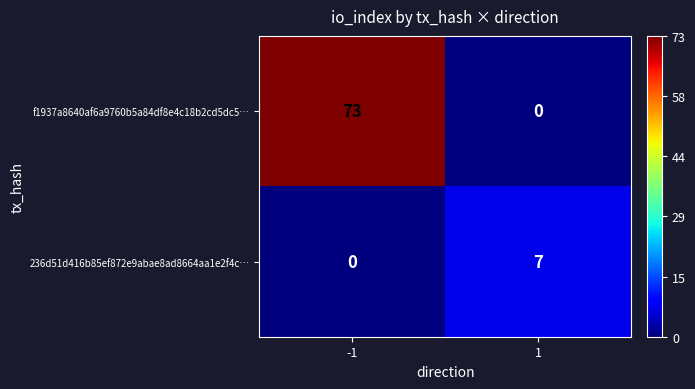

What is the spread (max minus min) of values at 1?

7